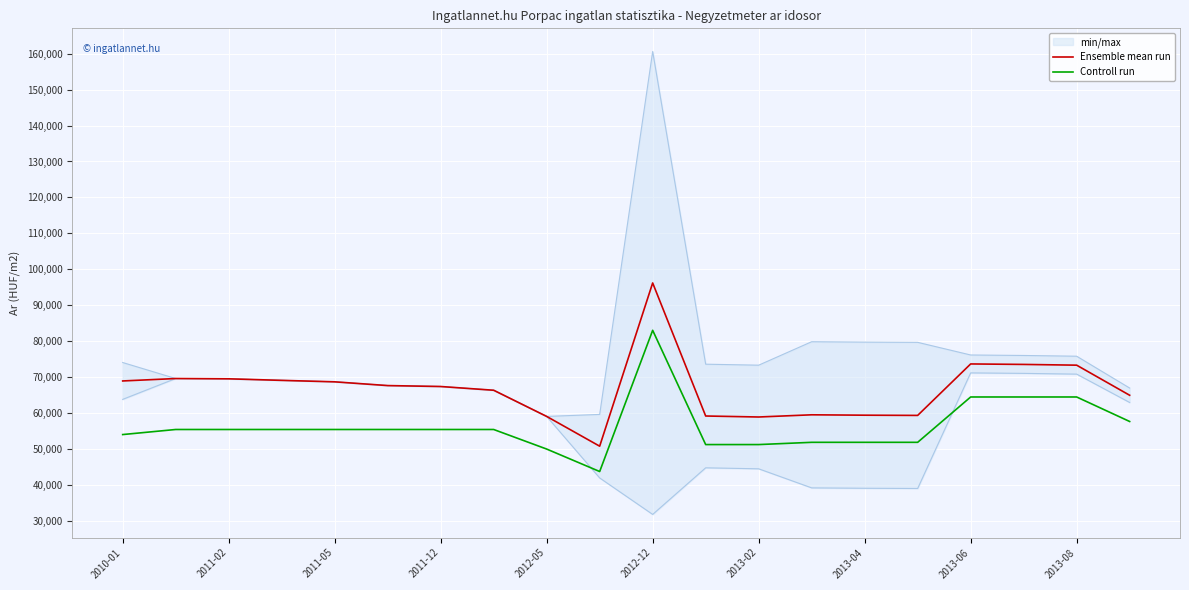

The value of Ensemble mean run at 2011-05 is 25993. True or false?

False